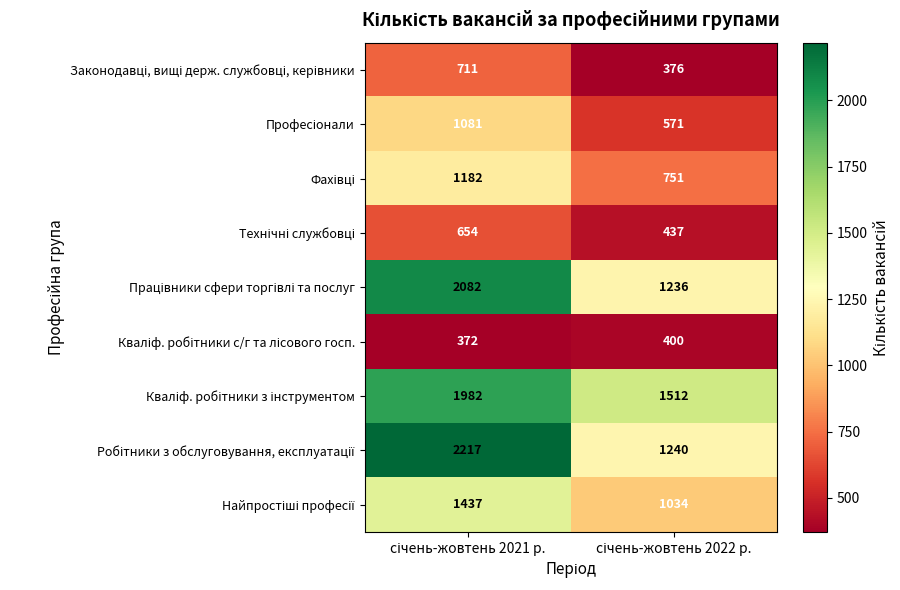

What is the greatest value displayed?

2217